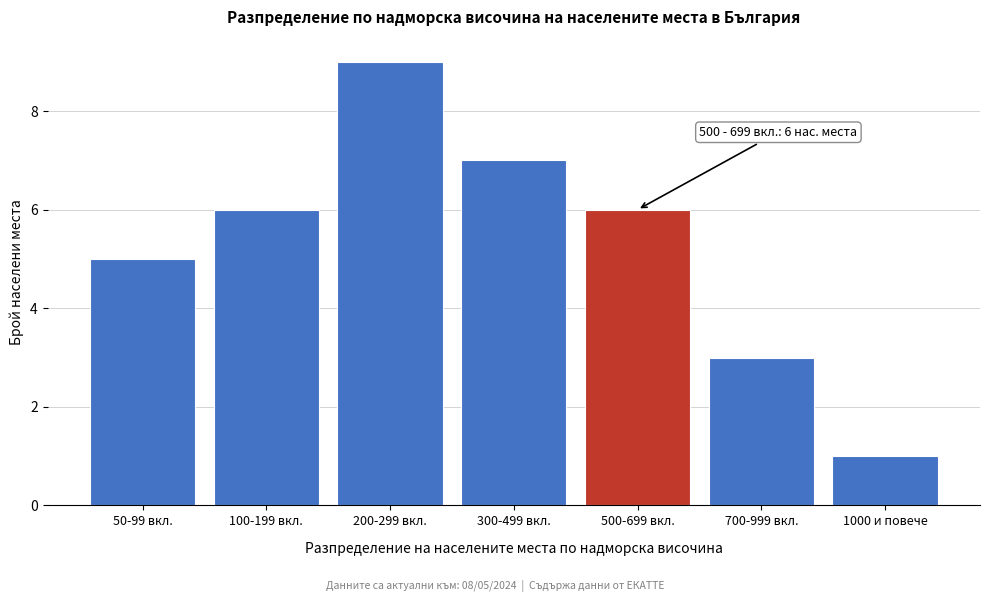

Reading right to left, list all the values displayed in this chart.

1	3	6	7	9	6	5